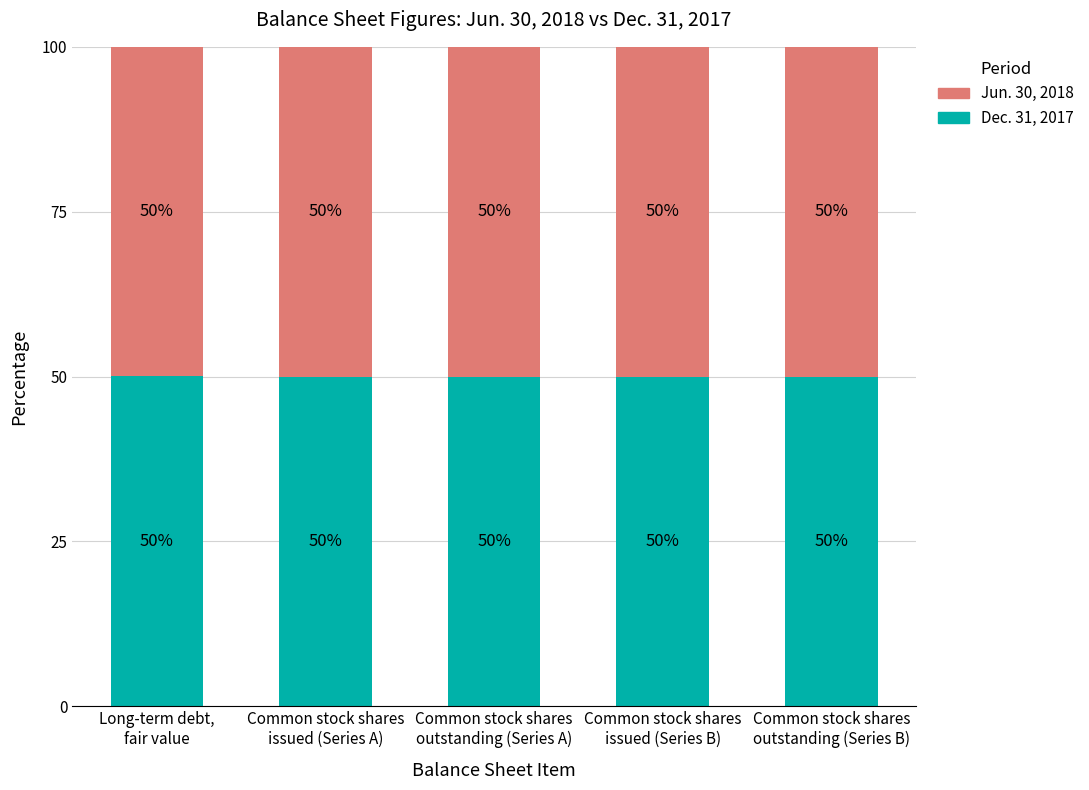

What is the lowest value of the Dec. 31, 2017 series?

50.0